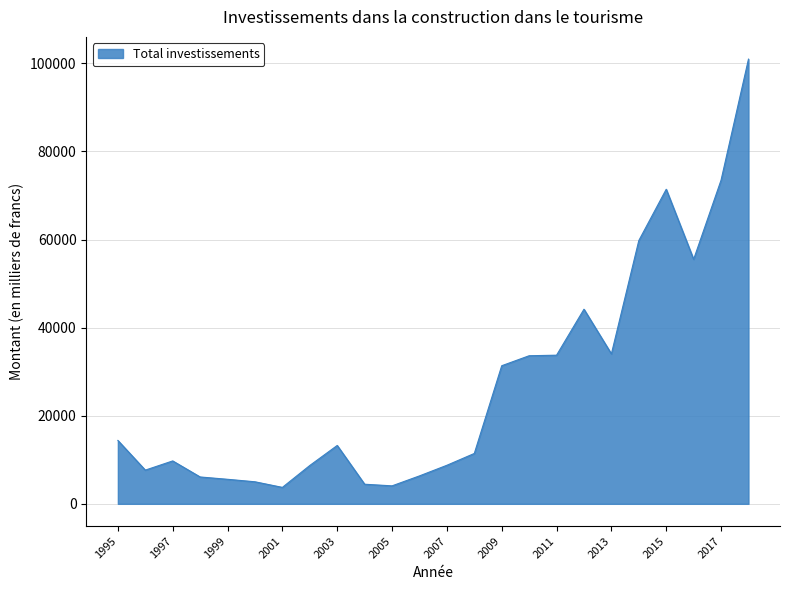

What is the difference between the maximum and minimum values?

97232